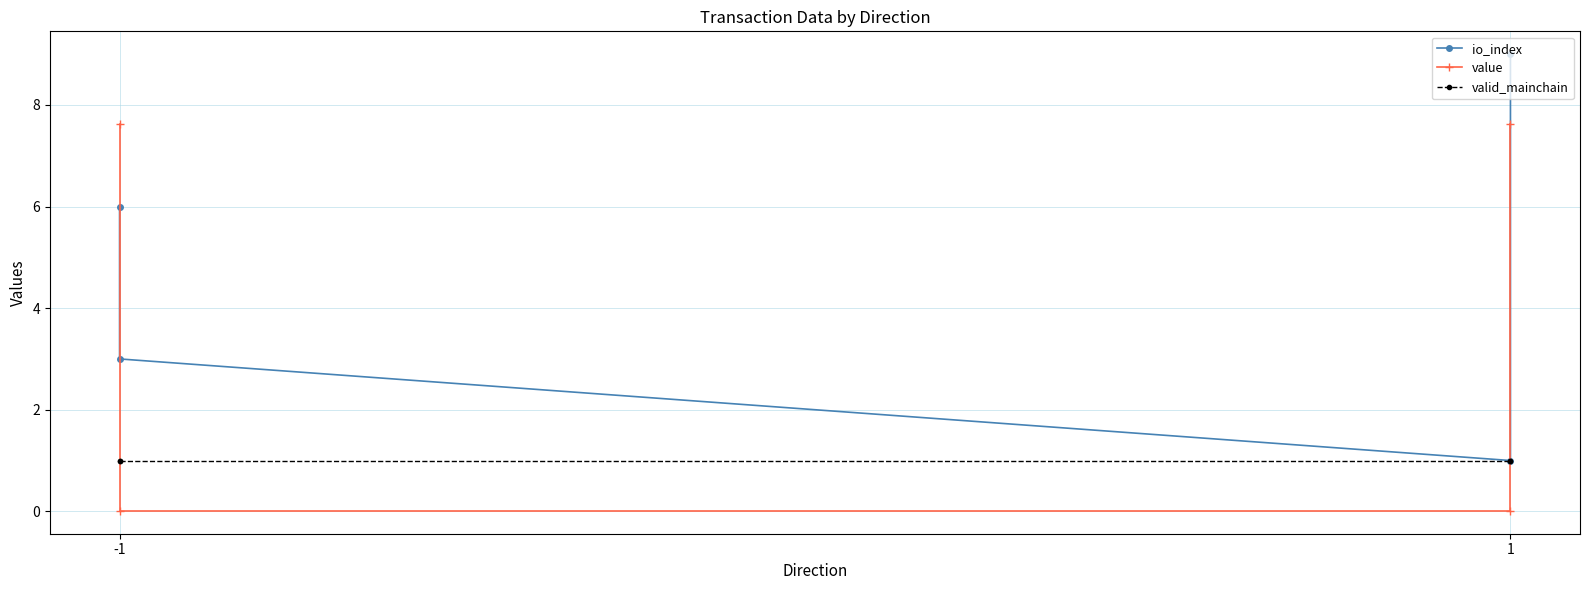

What is the average value of the value series?

3.8